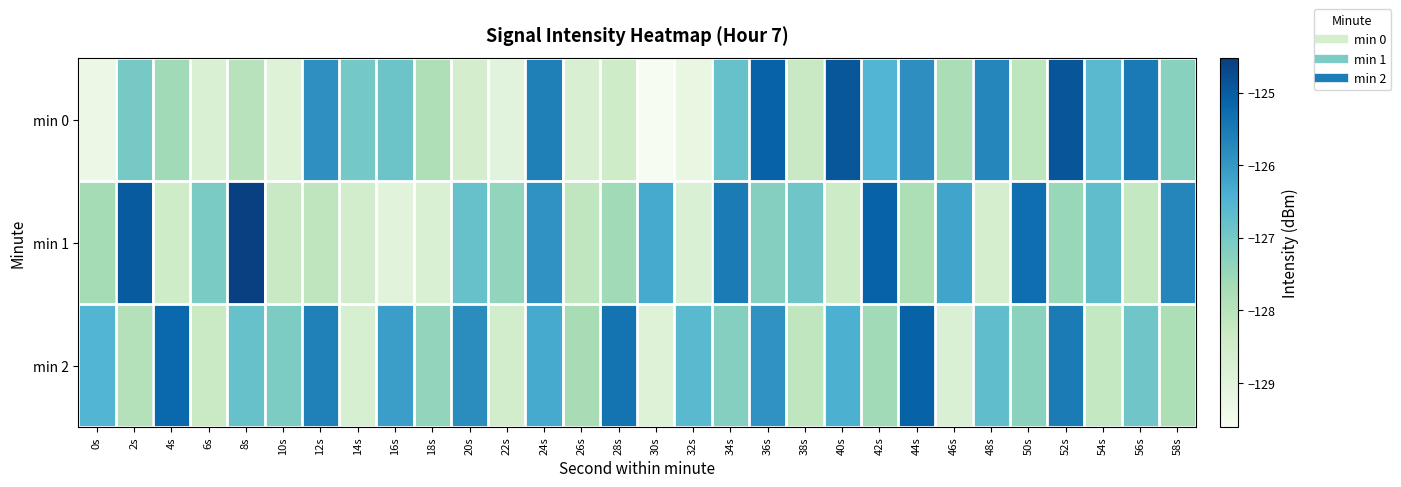

How many categories are shown in the chart?

30